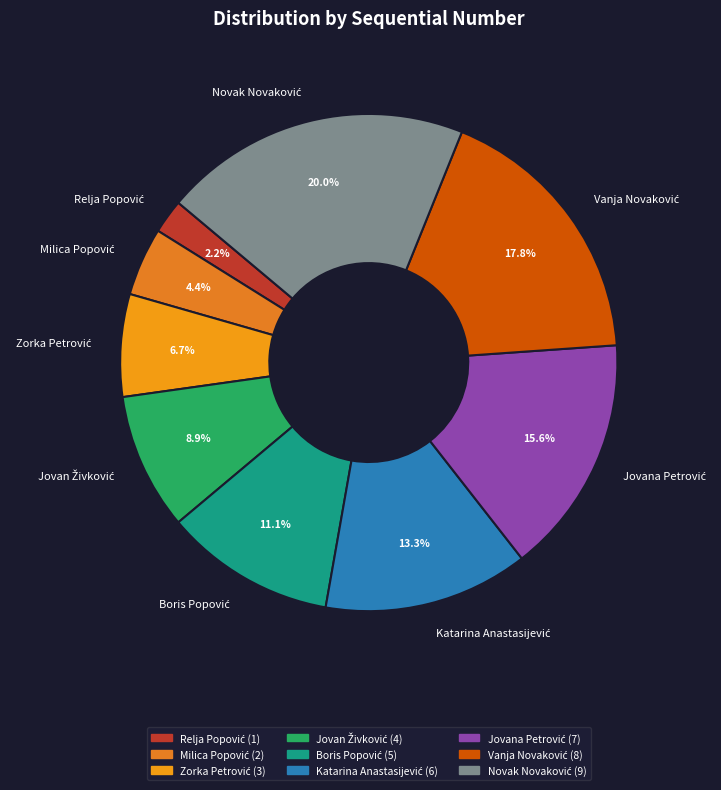

Is there a majority slice in this chart?

No